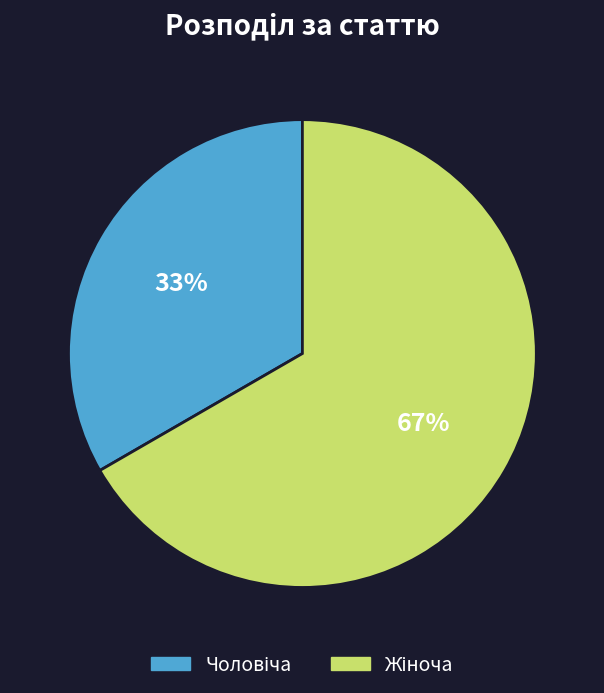

Is there a majority slice in this chart?

Yes